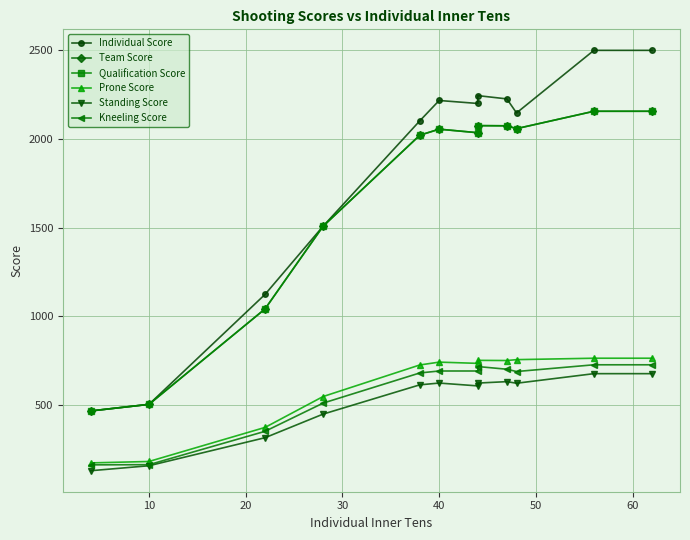

Rank the series at 10 from lowest to highest value.

Standing Score, Kneeling Score, Prone Score, Individual Score, Team Score, Qualification Score